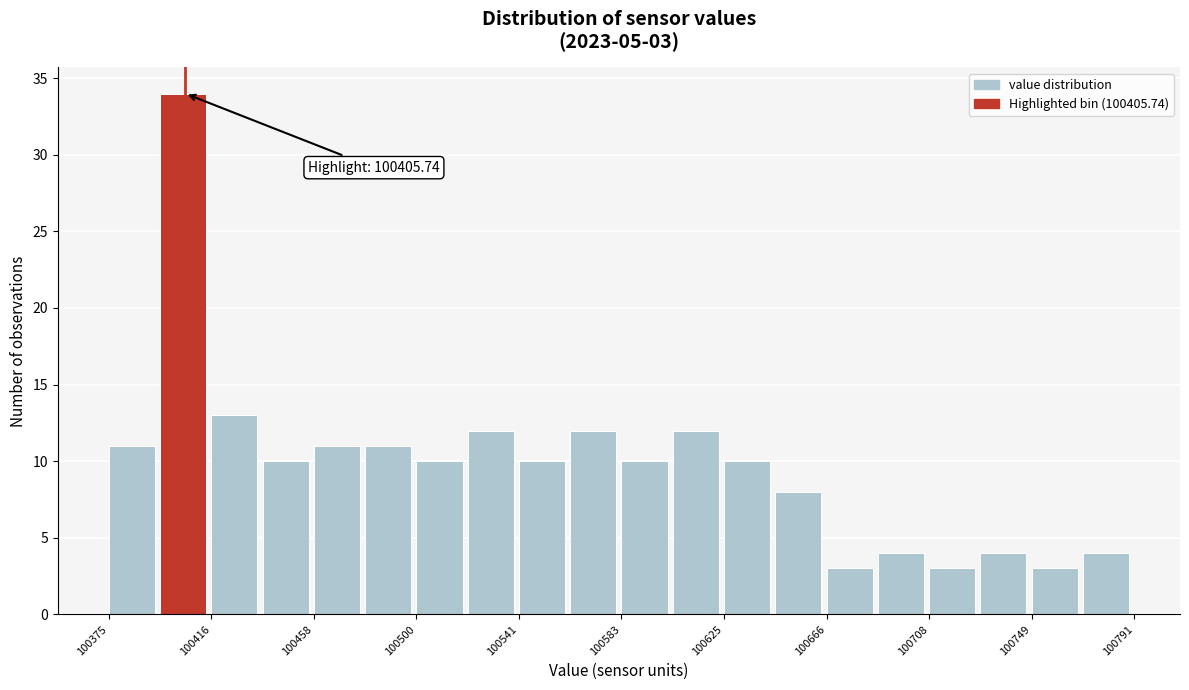

Which range on the x-axis has the tallest bar?

100395 to 100415